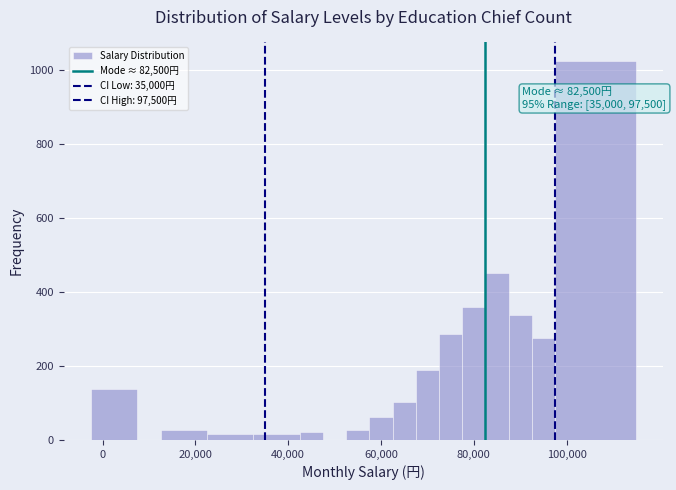

Around what value on the x-axis is the tallest bar? Give the approximate position of its centre, as read against the axis.

106000